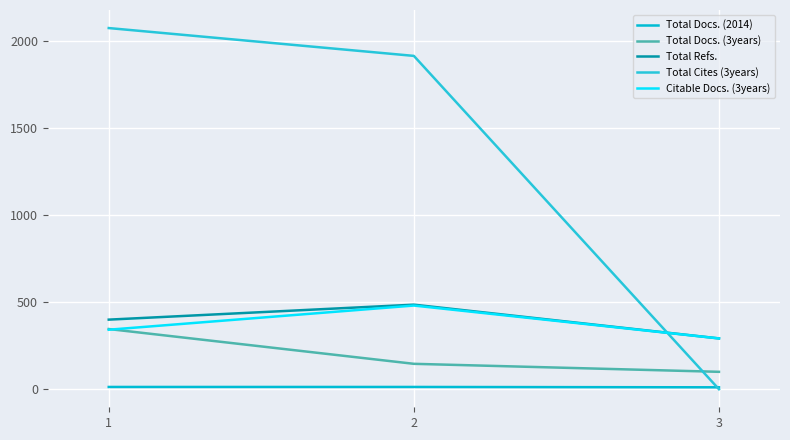

Is this an area chart (filled region under the line)?

No